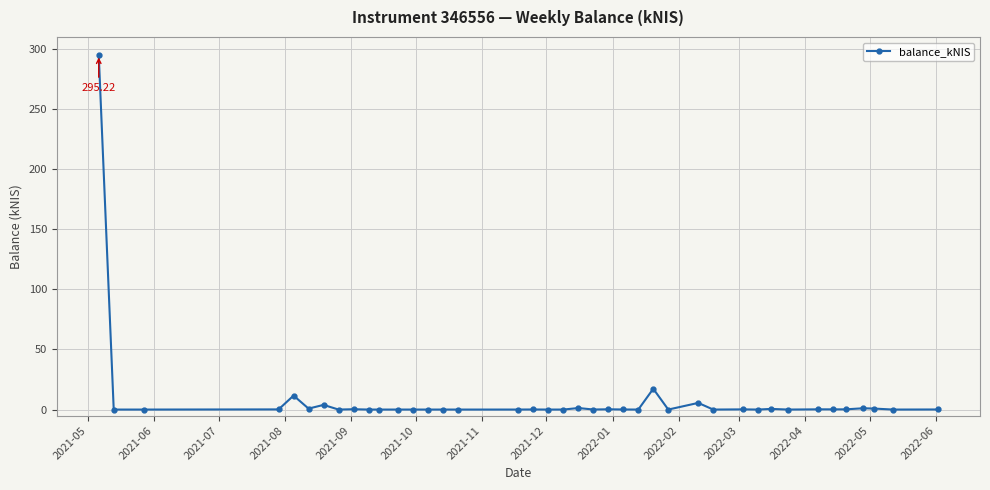

What is the maximum value shown in the chart?

295.2